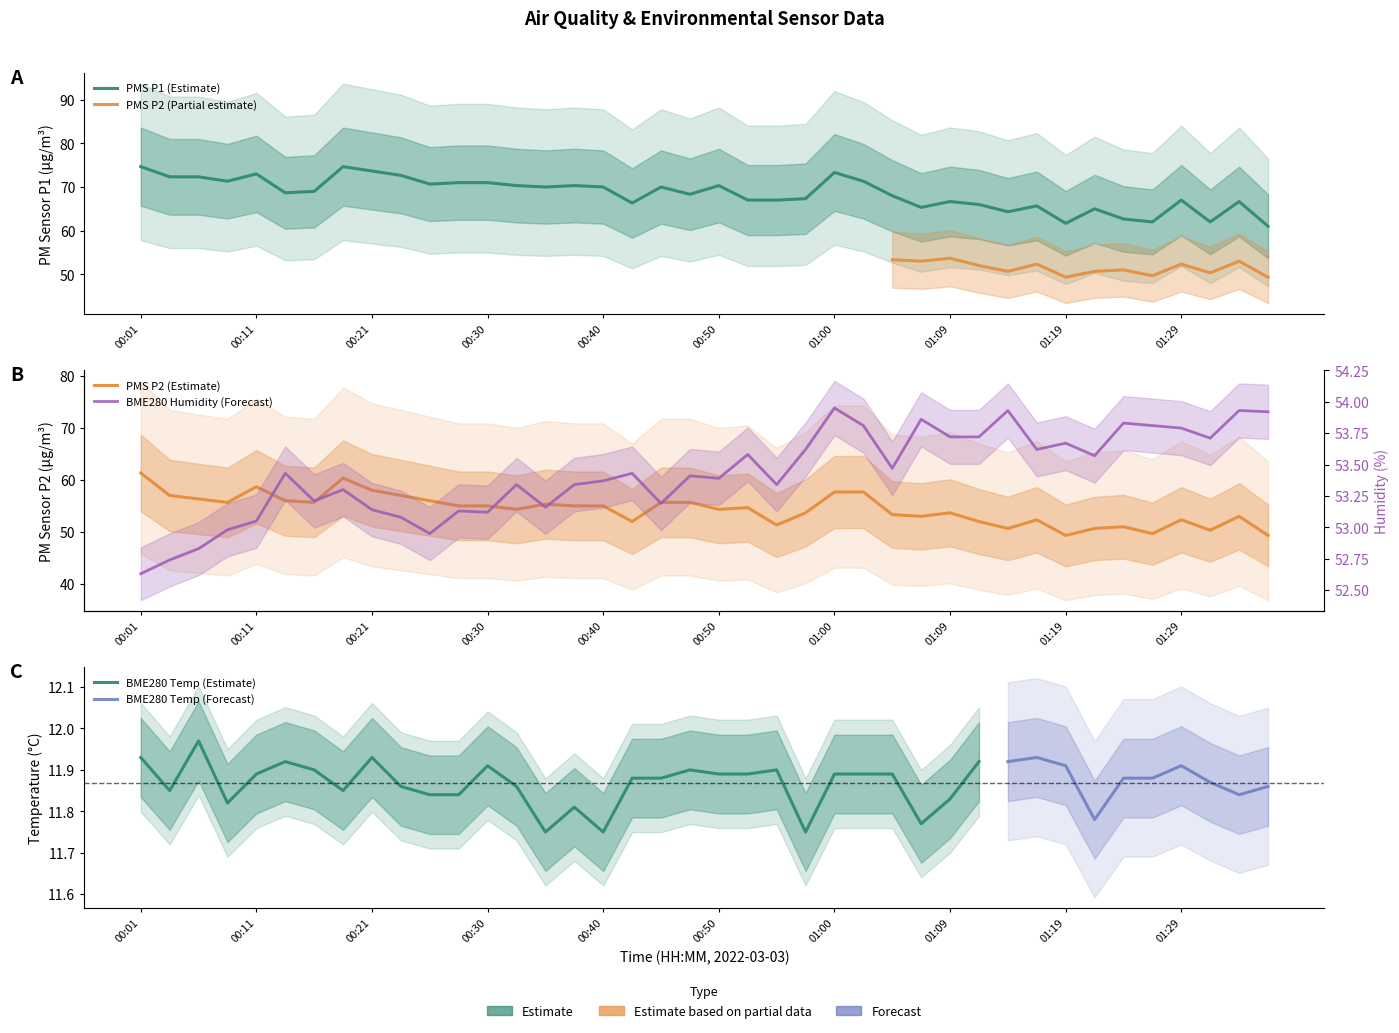

What position from the right is 00:35?

26